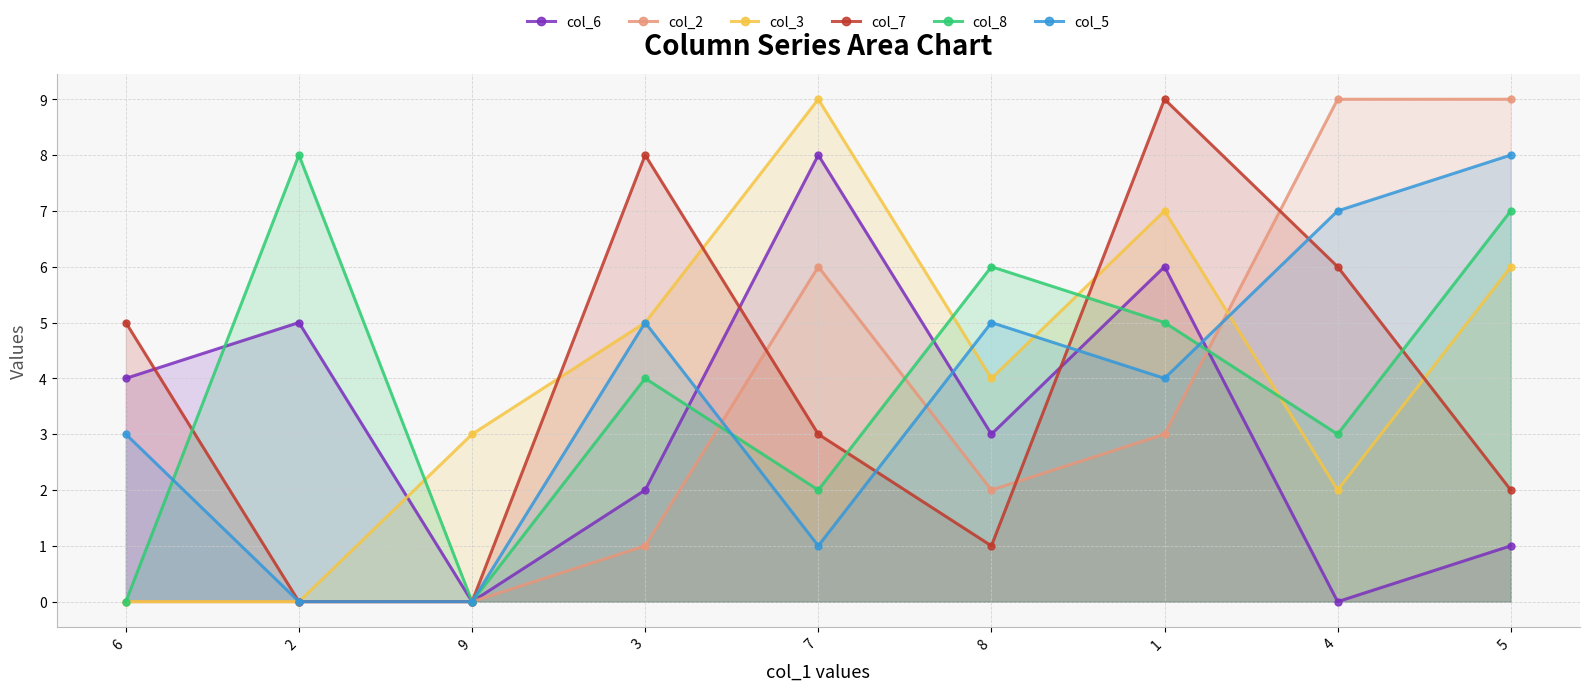

What position from the left is 8?

6